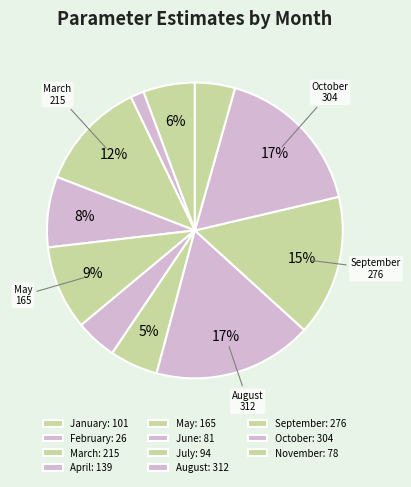

Count the number of slices in the pie.

11